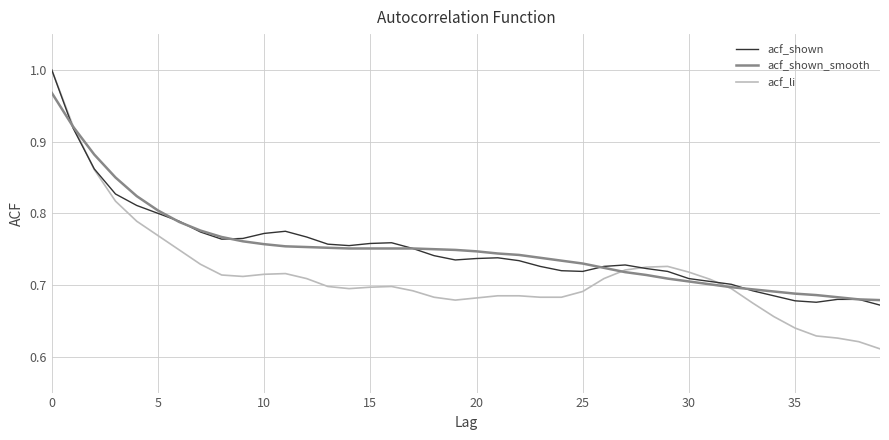

Which series has the widest spread of values?

acf_li